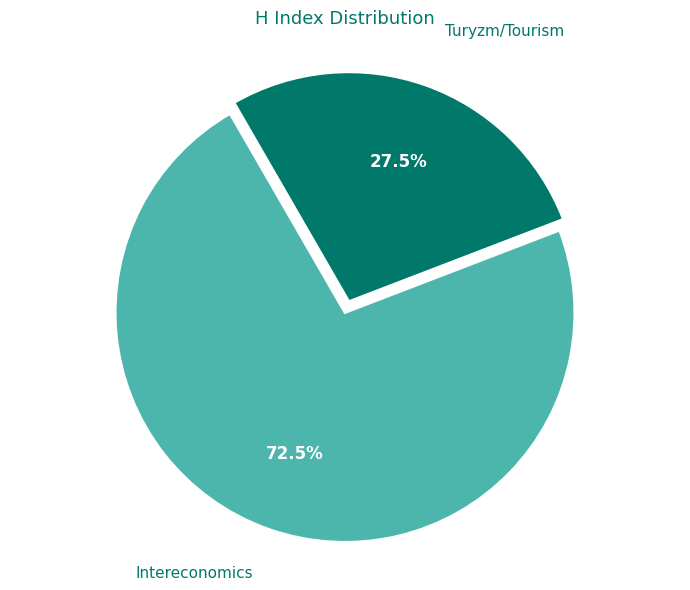

Do Turyzm/Tourism and Intereconomics together represent more than half of the pie?

Yes